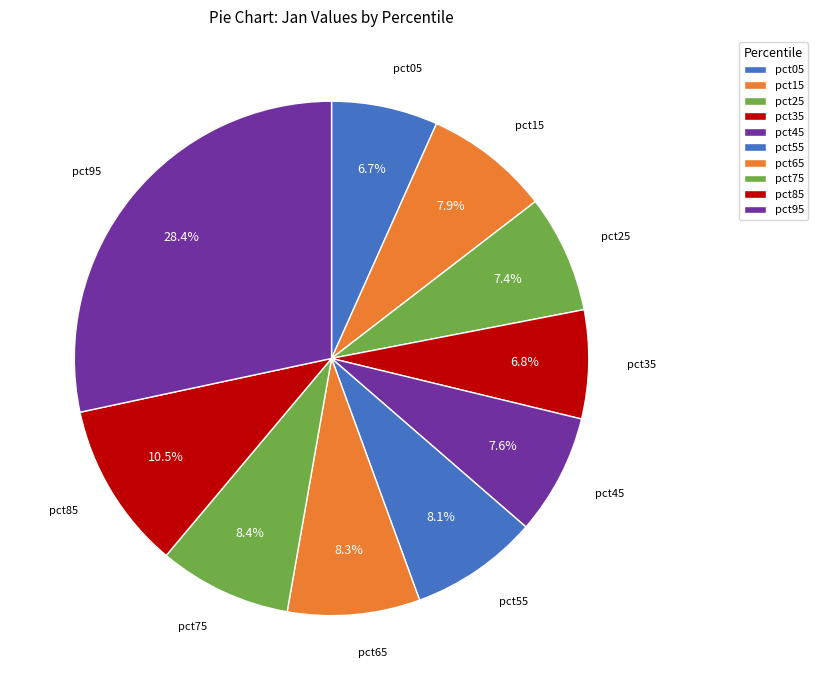

What percentage is the pct35 slice, to the nearest percent?

7%